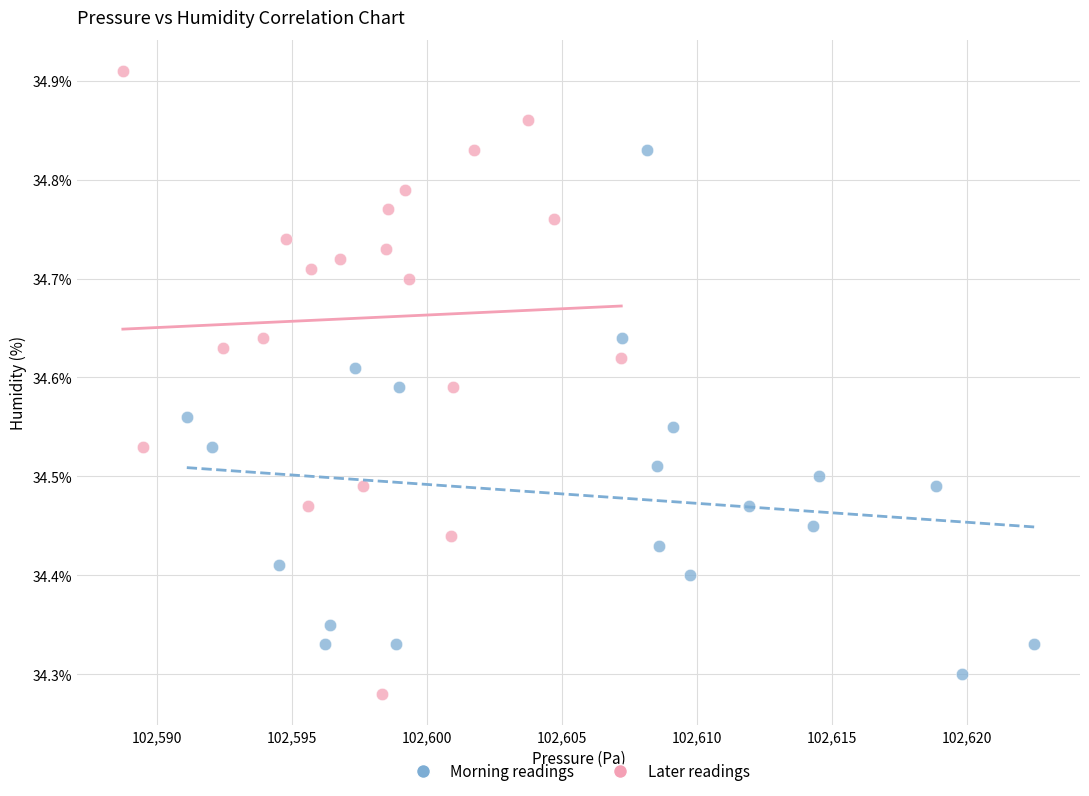

Which series reaches the maximum Y coordinate?

Later readings